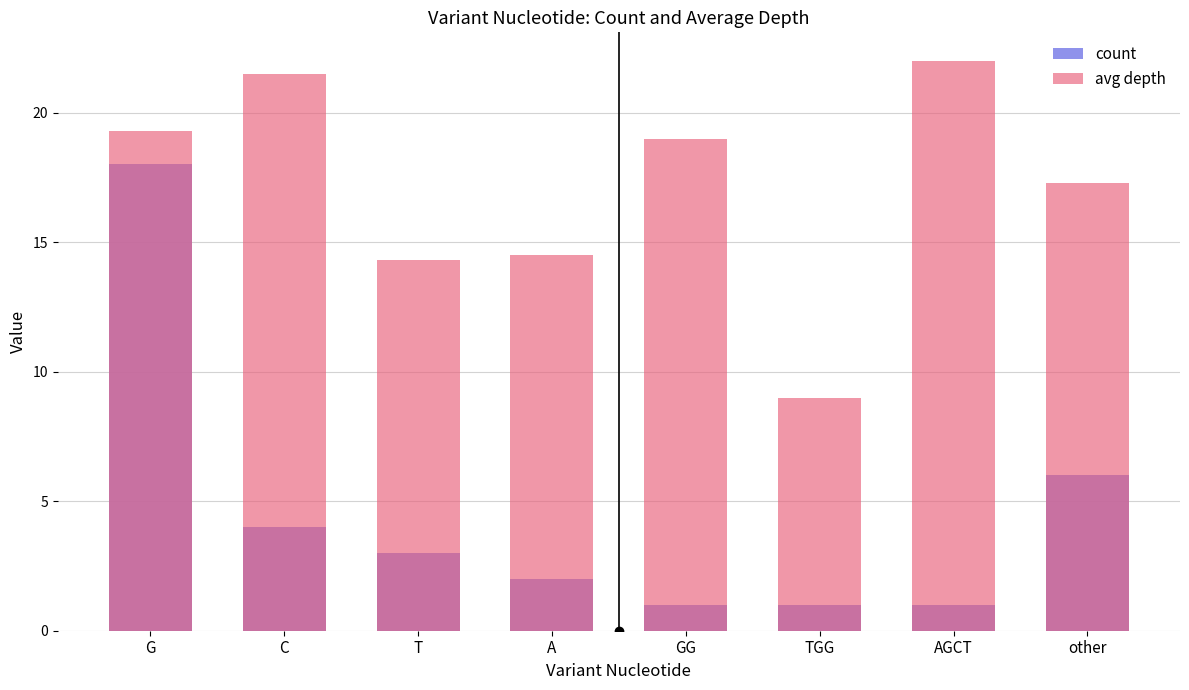

What is the sum of all count values?

36.0